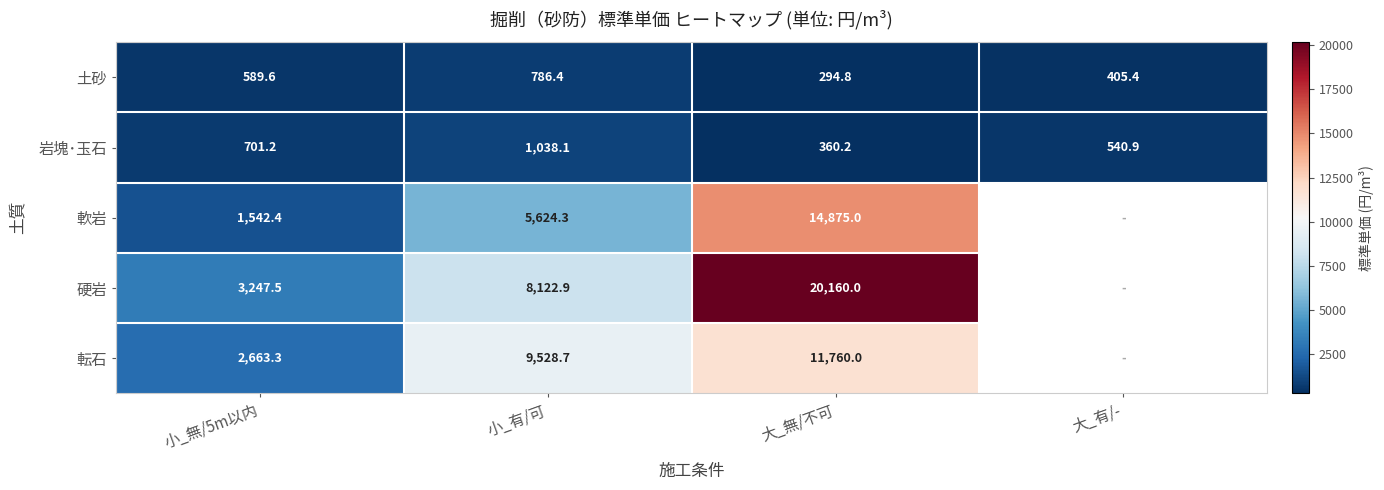

What is the spread (max minus min) of values at 小_有/可?

8742.3